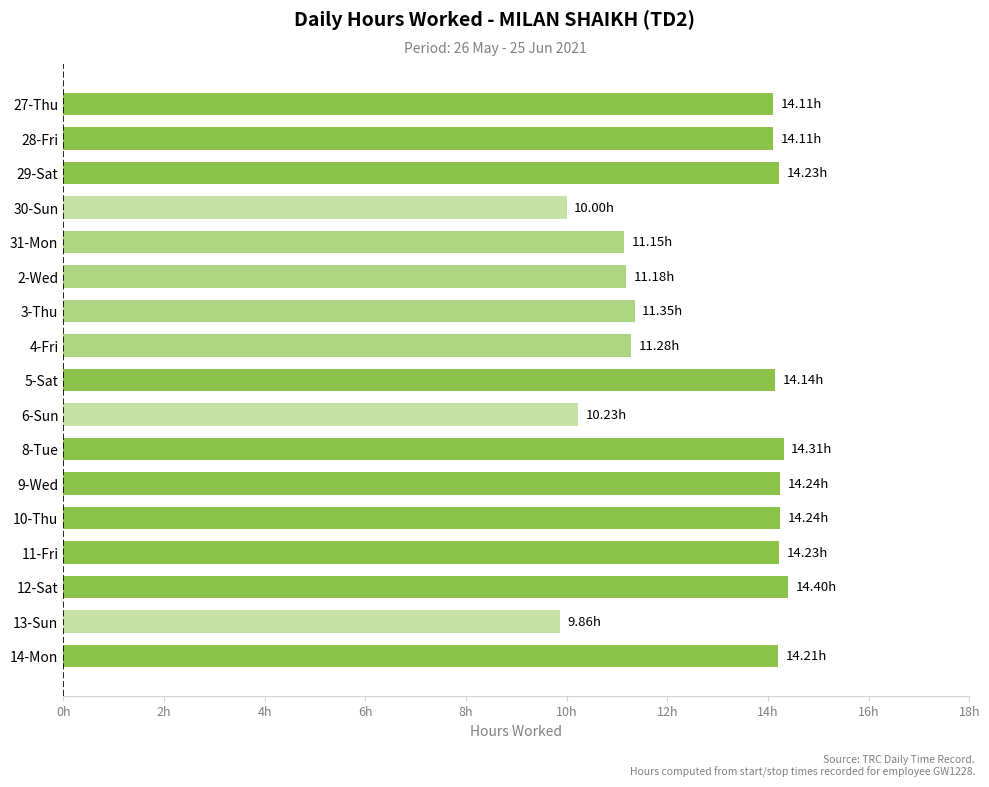

Does the chart contain any negative values?

No